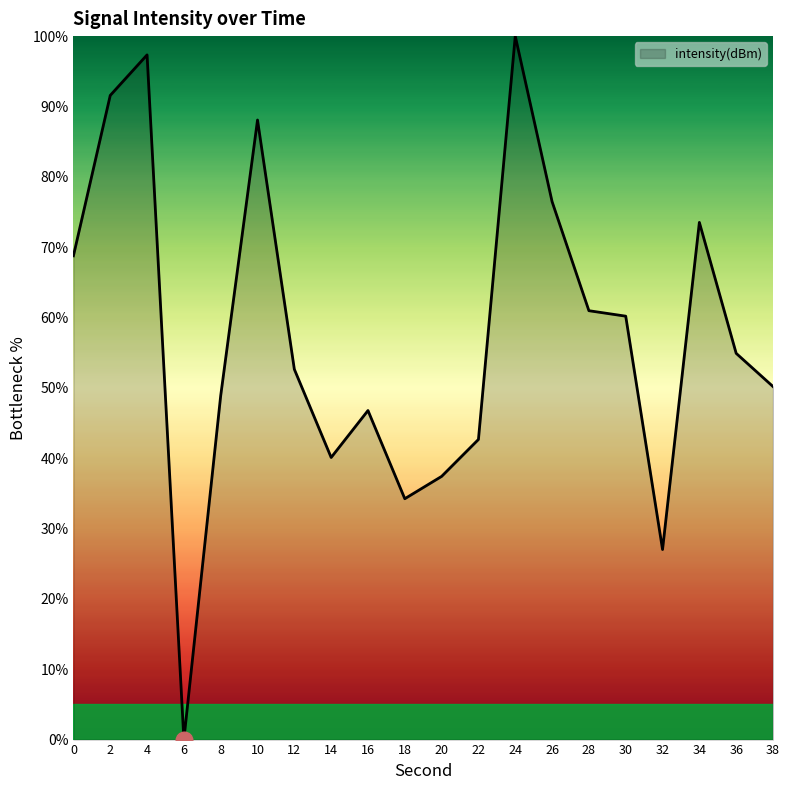

Does the chart have visible grid lines?

No